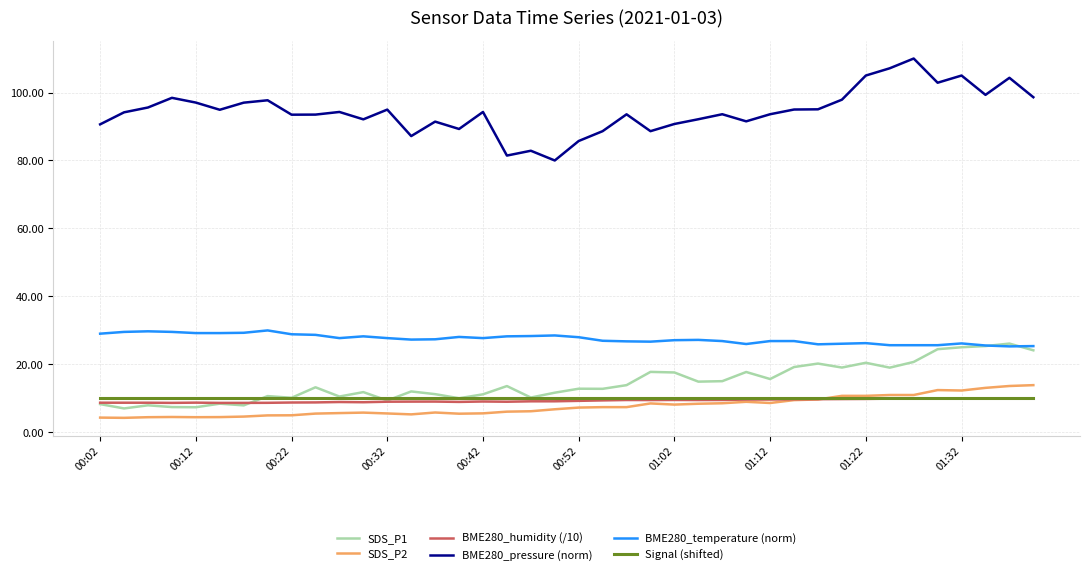

Count the number of categories in the chart.

40